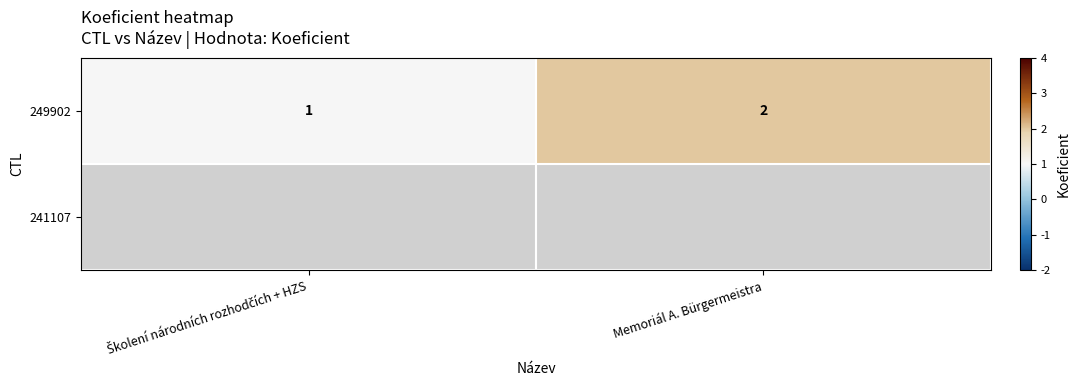

The value of 249902 at Memoriál A. Bürgermeistra is 2. True or false?

True